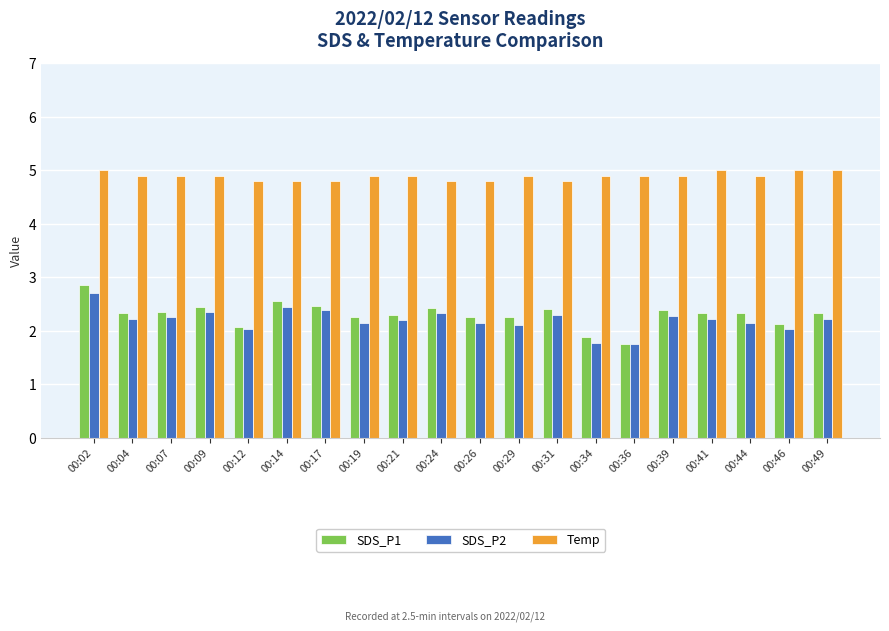

What is the sum of the Temp values at 00:39 and 00:41?

9.9